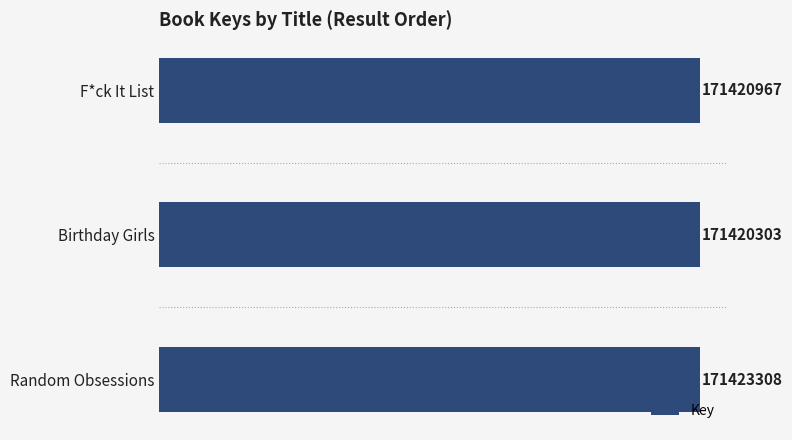

List the labels in order of value, smallest first.

Birthday Girls, F*ck It List, Random Obsessions